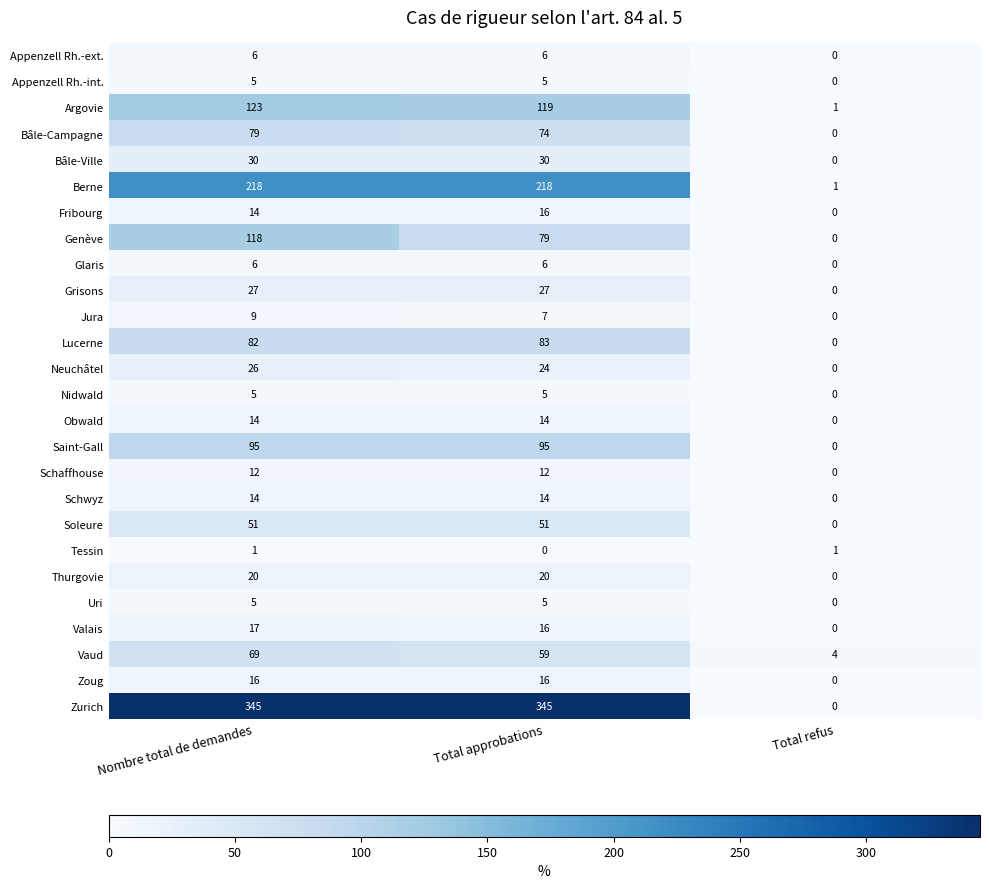

What is the difference between the Schaffhouse values at Nombre total de demandes and Total refus?

12